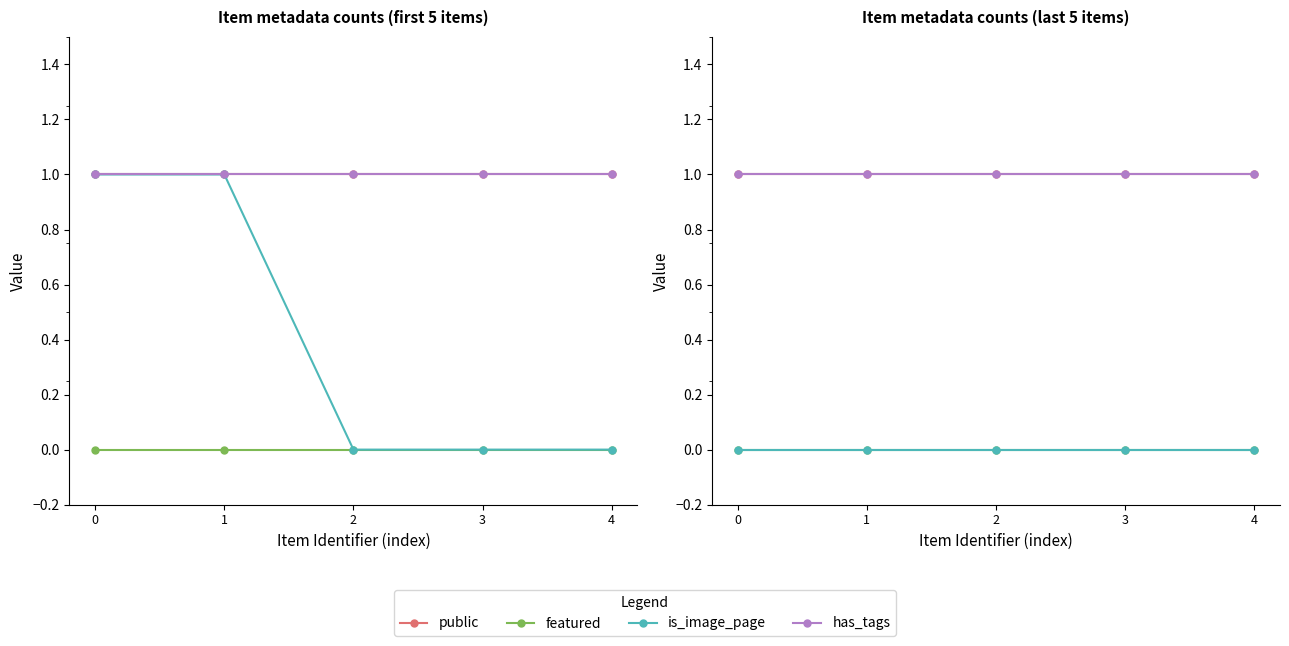

True or false: public and featured intersect in this chart.

False